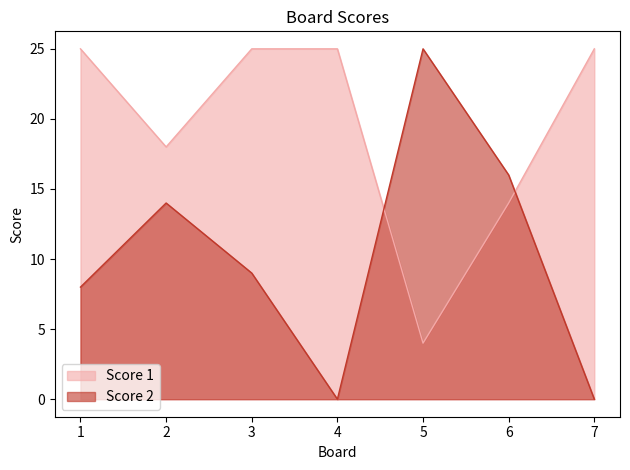

Reading right to left, transcribe all the data shown in this chart.

Score 1: 7=25	6=14	5=4	4=25	3=25	2=18	1=25
Score 2: 7=0	6=16	5=25	4=0	3=9	2=14	1=8